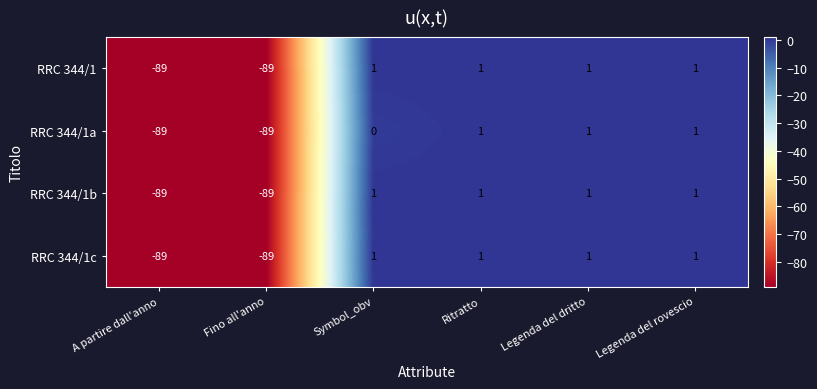

Reading left to right, extract all data points from this chart.

RRC 344/1: A partire dall'anno=-89	Fino all'anno=-89	Symbol_obv=1	Ritratto=1	Legenda del dritto=1	Legenda del rovescio=1
RRC 344/1a: A partire dall'anno=-89	Fino all'anno=-89	Symbol_obv=0	Ritratto=1	Legenda del dritto=1	Legenda del rovescio=1
RRC 344/1b: A partire dall'anno=-89	Fino all'anno=-89	Symbol_obv=1	Ritratto=1	Legenda del dritto=1	Legenda del rovescio=1
RRC 344/1c: A partire dall'anno=-89	Fino all'anno=-89	Symbol_obv=1	Ritratto=1	Legenda del dritto=1	Legenda del rovescio=1